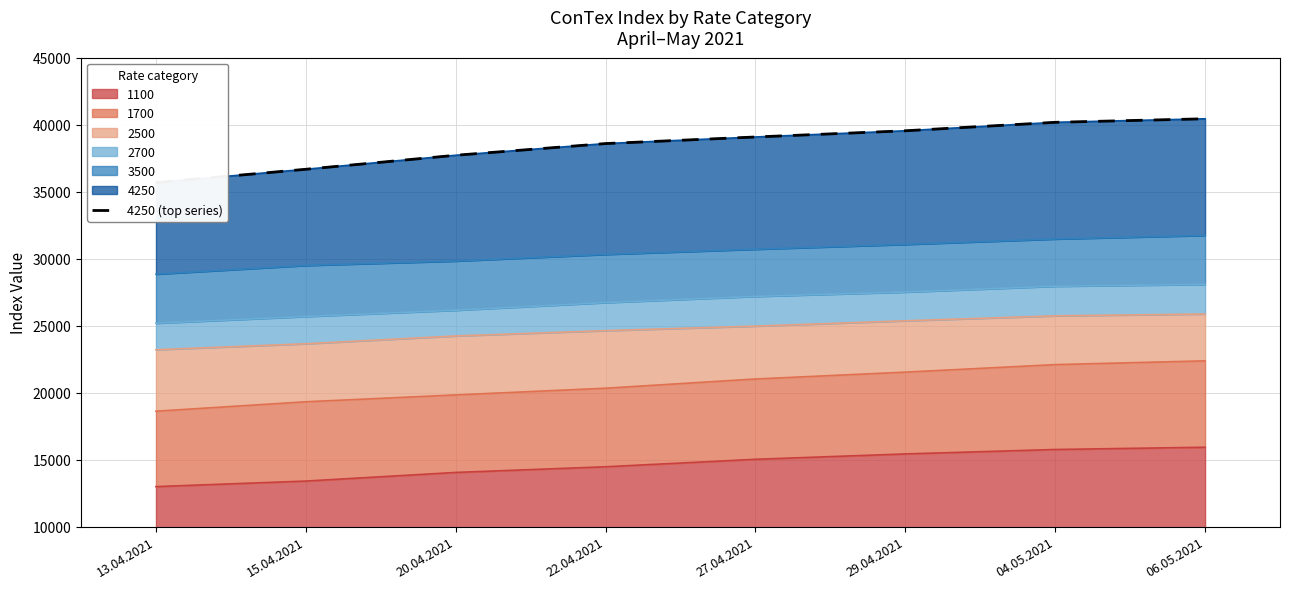

Between 04.05.2021 and 27.04.2021, which is larger?

04.05.2021